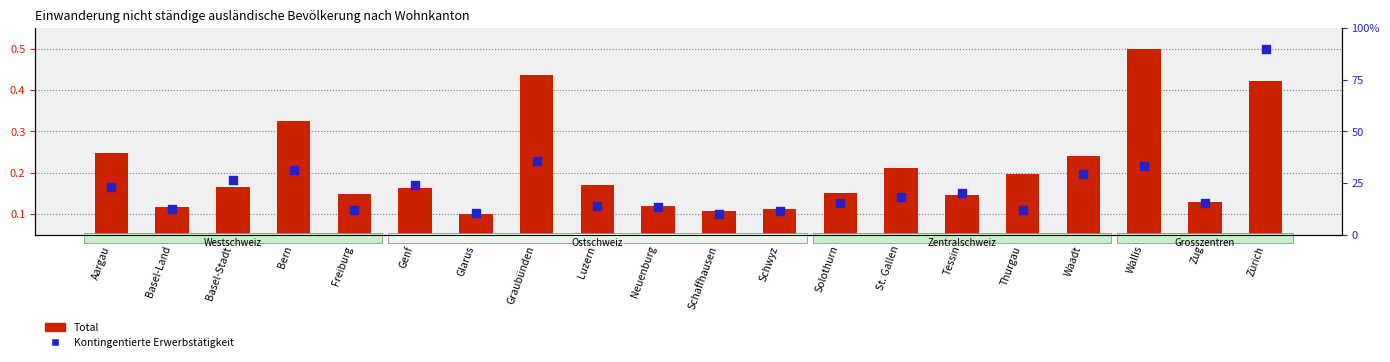

At how many categories does at least one series exceed 0?

20